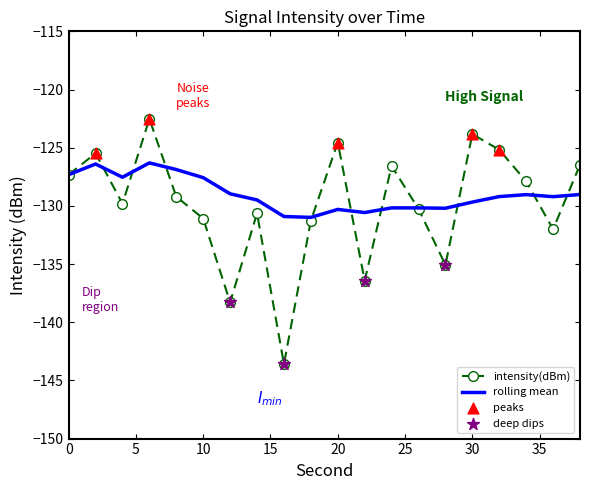

Which series has the largest range (max minus min)?

intensity(dBm)